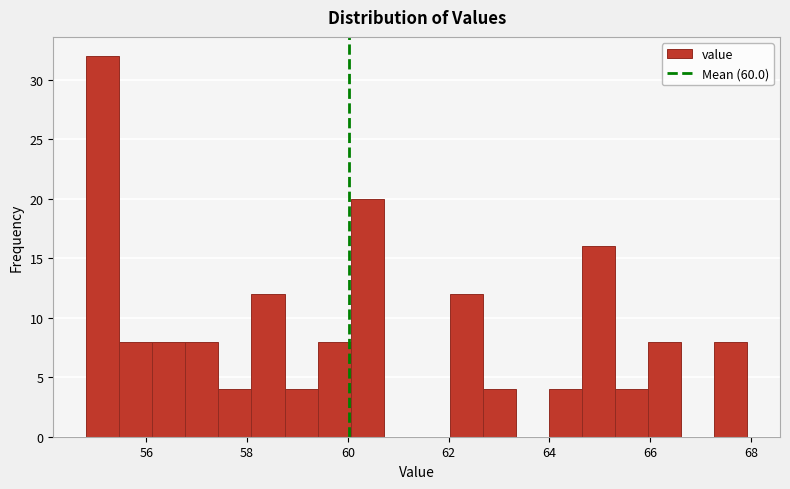

Around what value on the x-axis is the tallest bar? Give the approximate position of its centre, as read against the axis.

55.2